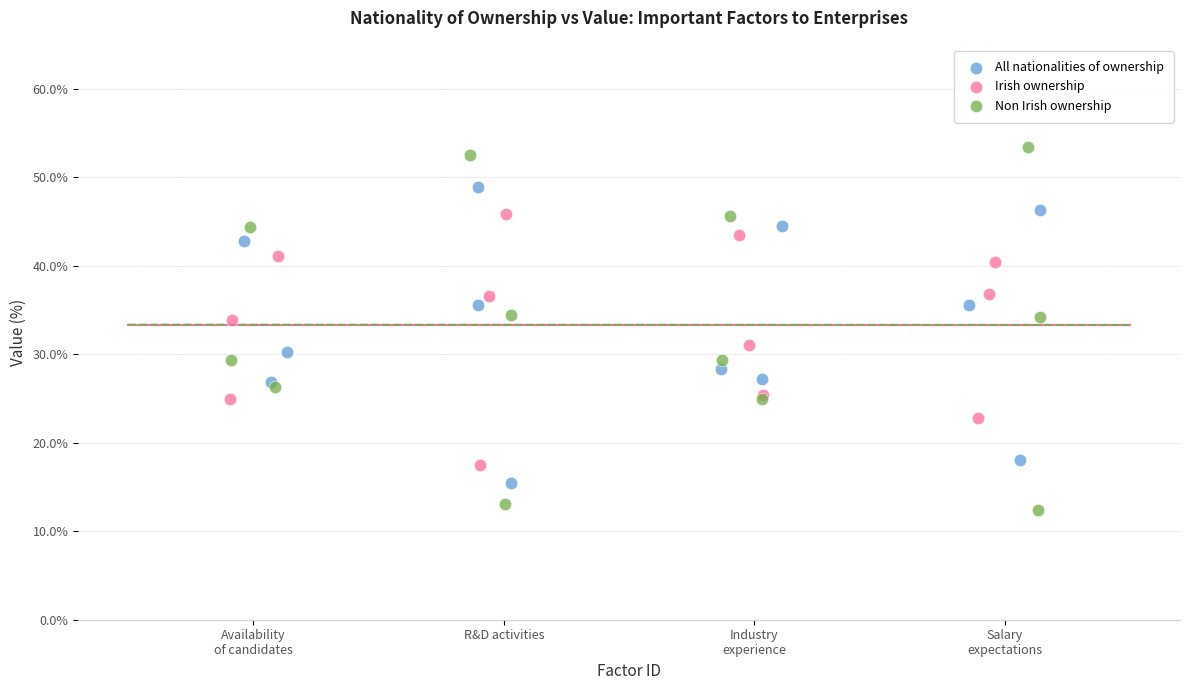

Which series has the largest Y range (max minus min)?

Non Irish ownership